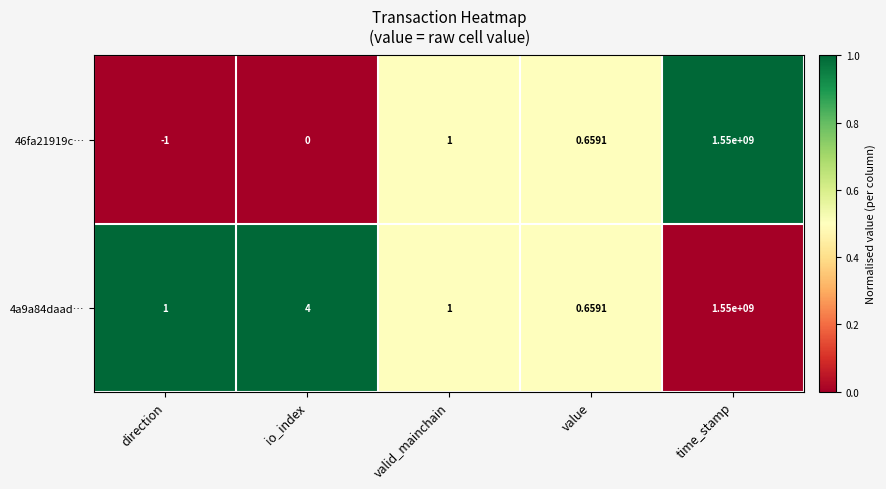

Which series has the largest total across all categories?

4a9a84daad…